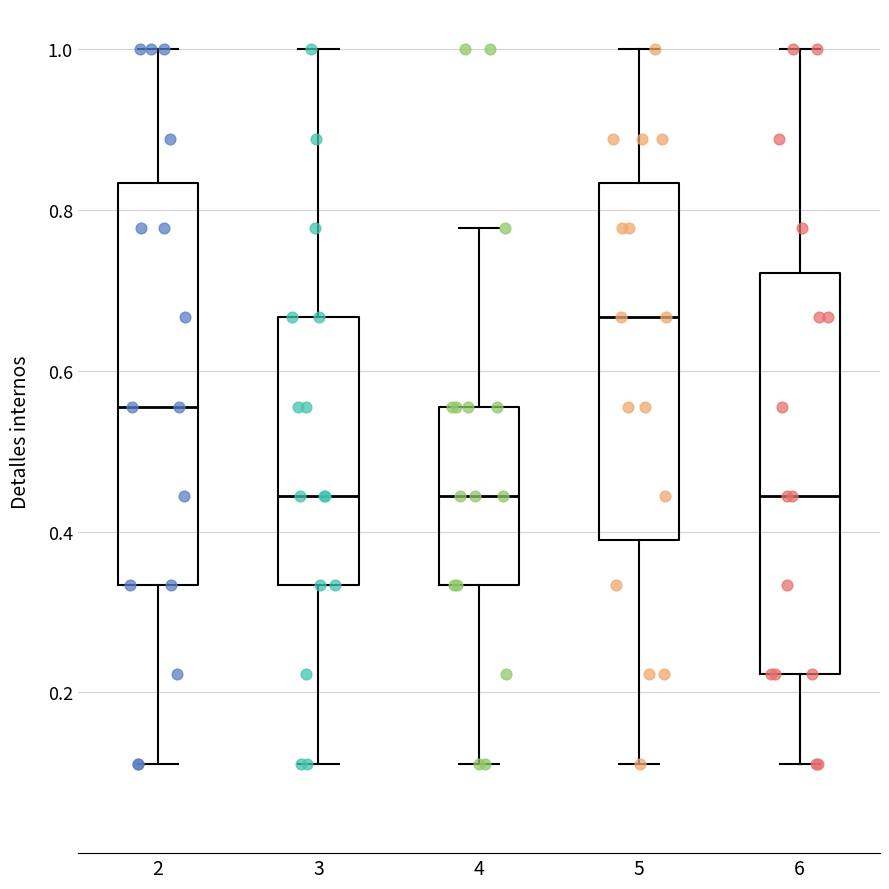

Reading left to right, transcribe this box plot: for each box, give where its median line is, the range the box spans, and where its two whiskers end, as read against the y-axis. The values are not printed on the chart, so give them approximately, as read against the axis.

2: median 0.56, box 0.34 to 0.84, whiskers 0.12 to 1.00
3: median 0.44, box 0.34 to 0.66, whiskers 0.12 to 1.00
4: median 0.44, box 0.34 to 0.56, whiskers 0.12 to 0.78
5: median 0.66, box 0.38 to 0.84, whiskers 0.12 to 1.00
6: median 0.44, box 0.22 to 0.72, whiskers 0.12 to 1.00